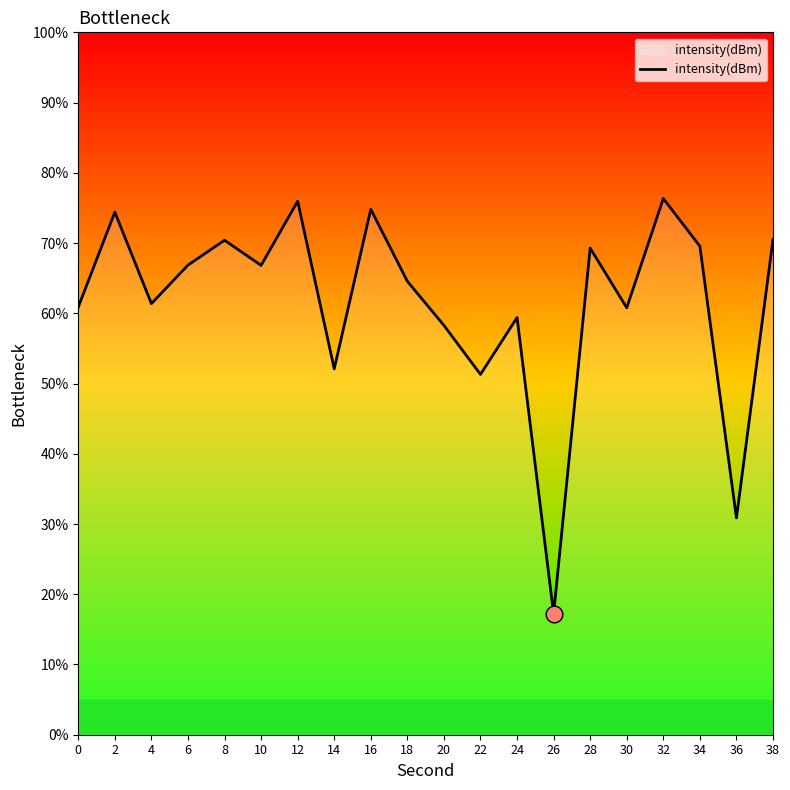

What is the average value?

61.6